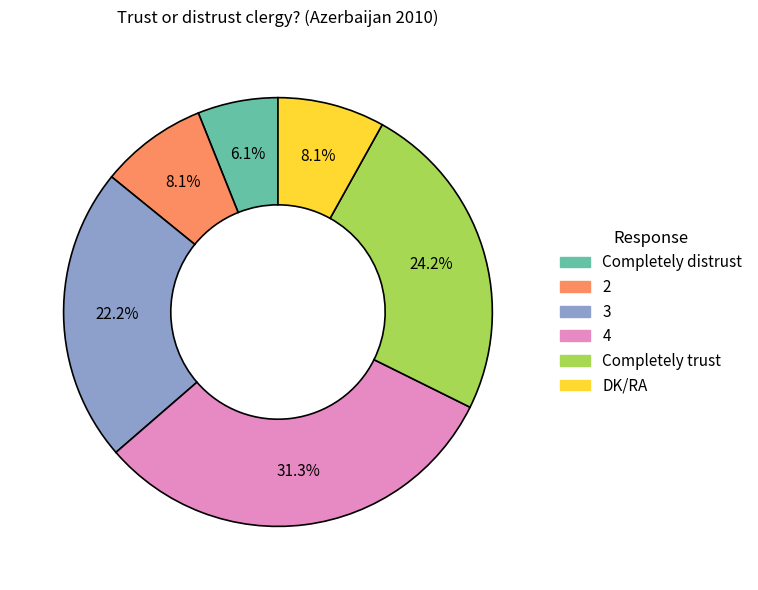

To the nearest percent, what portion does DK/RA represent?

8%